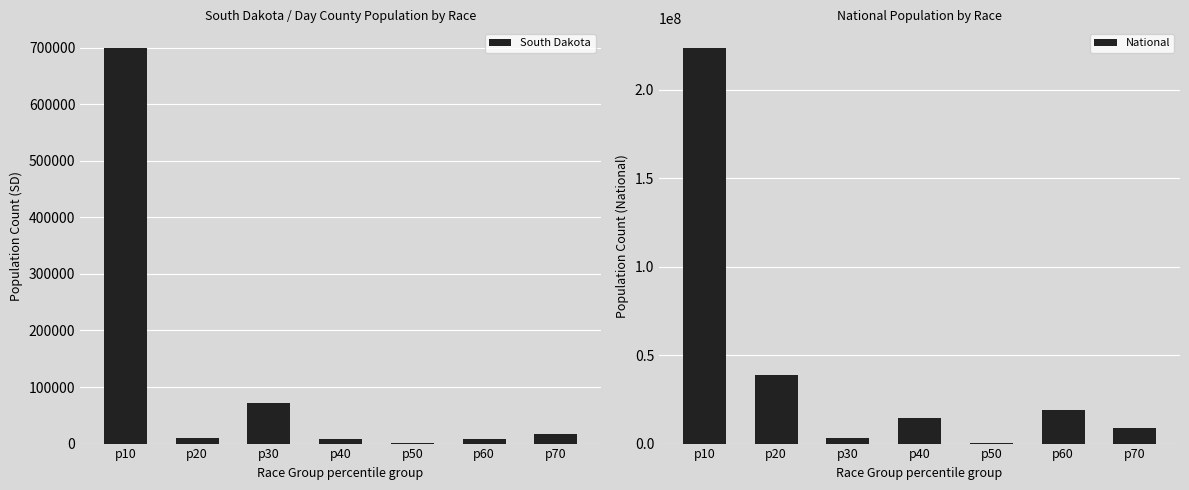

True or false: National has a value of 4193262 at p60.

False